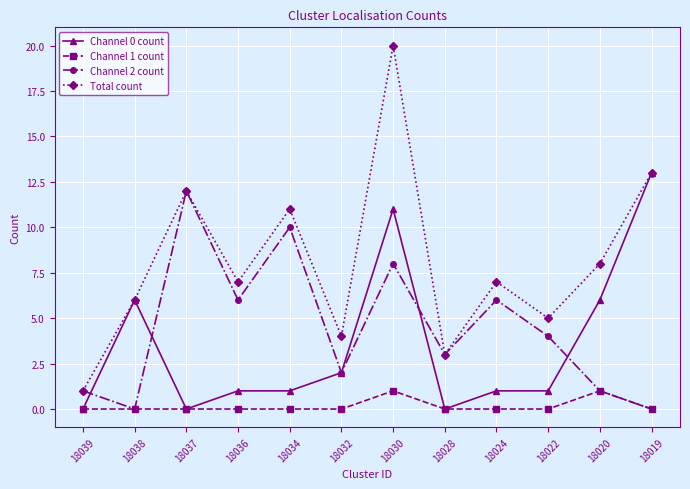

Which series has the widest spread of values?

Total count